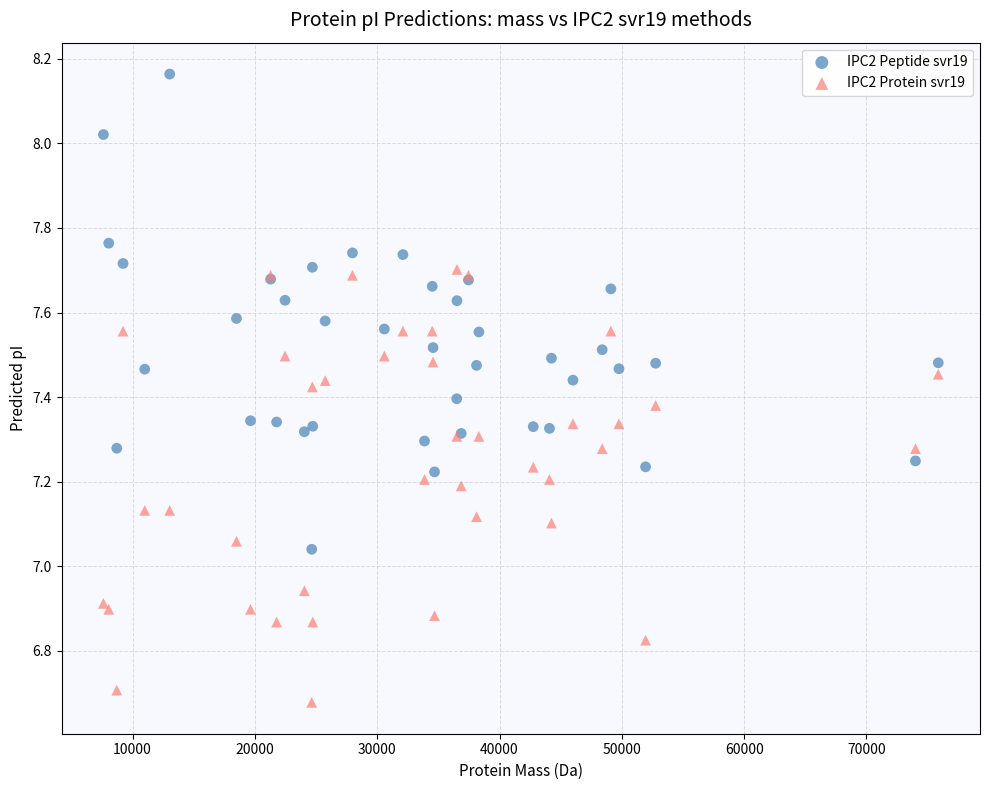

Which series reaches the maximum Y coordinate?

IPC2 Peptide svr19